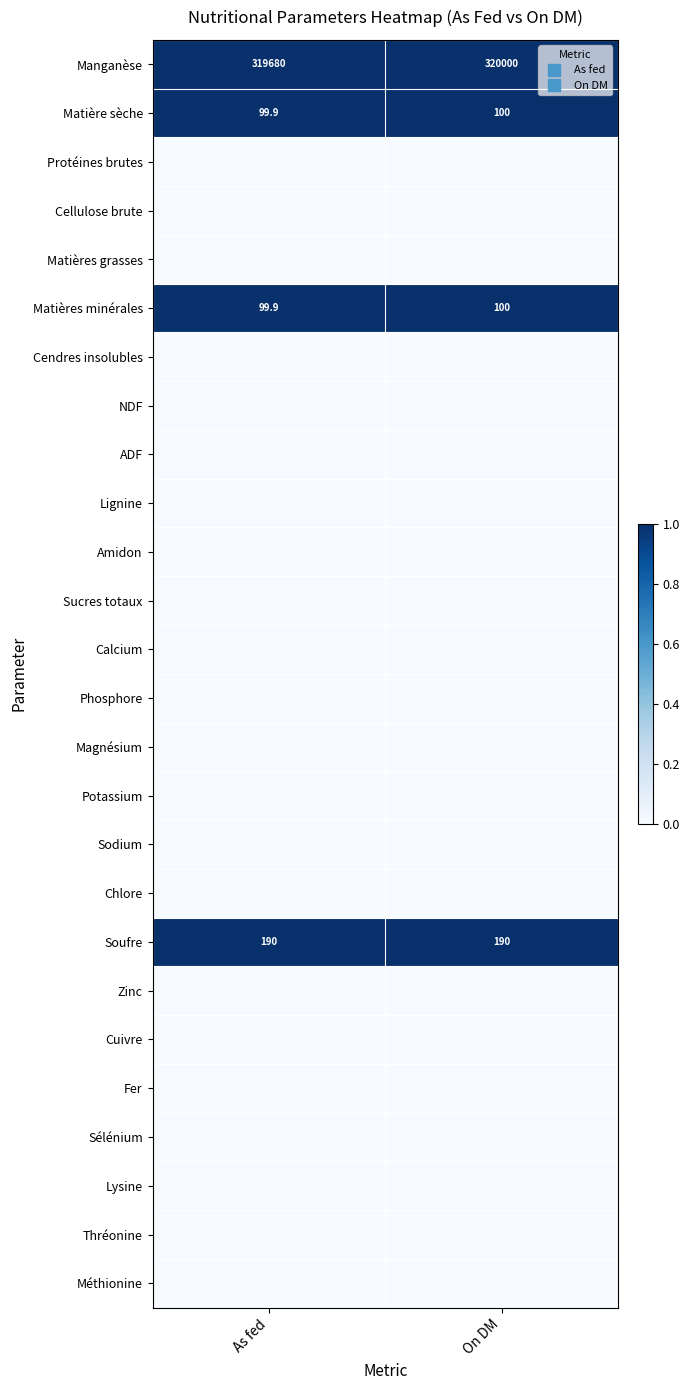

Which series has the widest spread of values?

Manganèse